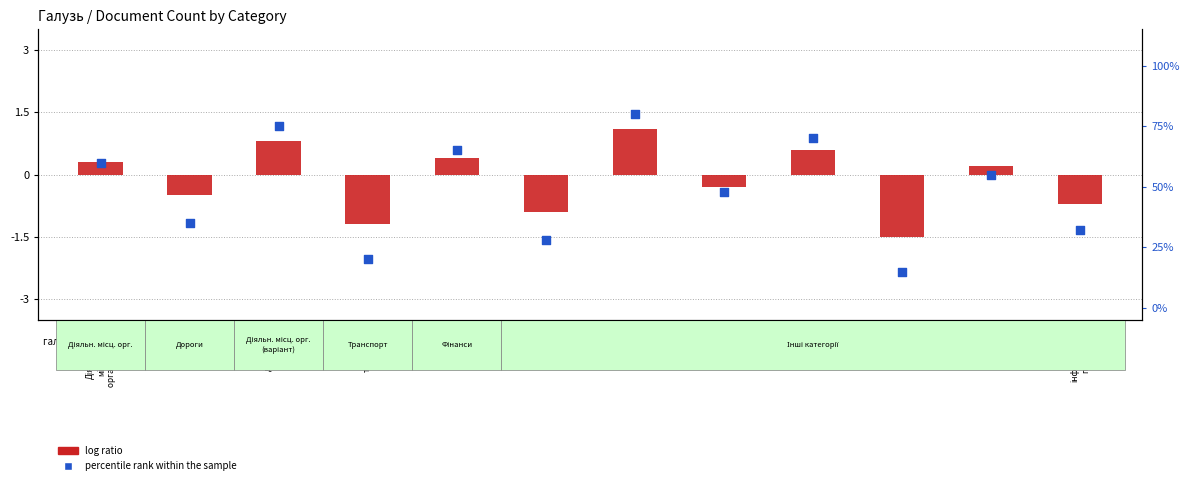

What are all the series names shown in the legend?

log ratio, percentile rank within the sample